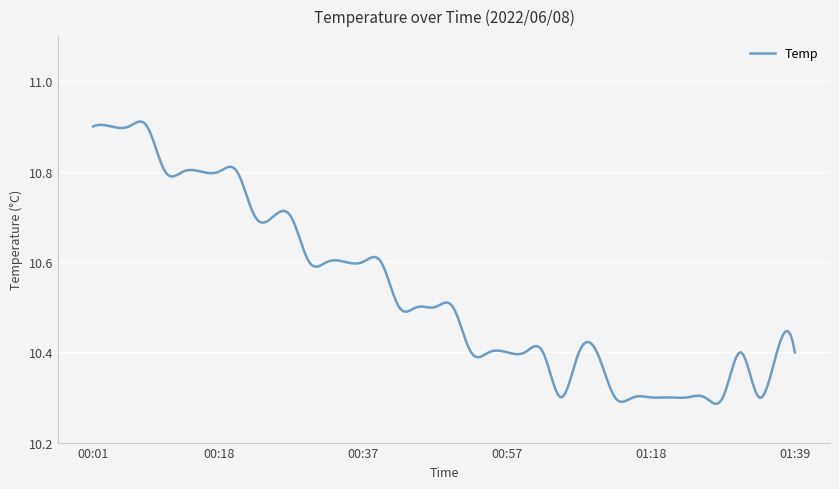

Rank the categories by value from lowest to highest.

01:05, 01:13, 01:15, 01:18, 01:20, 01:22, 01:25, 01:28, 01:33, 00:52, 00:55, 00:57, 01:00, 01:02, 01:08, 01:10, 01:30, 01:36, 01:39, 00:42, 00:45, 00:47, 00:50, 00:30, 00:32, 00:35, 00:37, 00:40, 00:23, 00:25, 00:28, 00:11, 00:13, 00:15, 00:18, 00:20, 00:01, 00:03, 00:06, 00:08